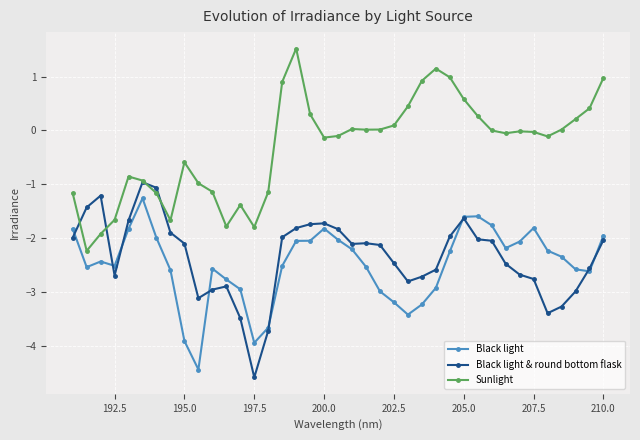

Which series has the largest total across all categories?

Sunlight